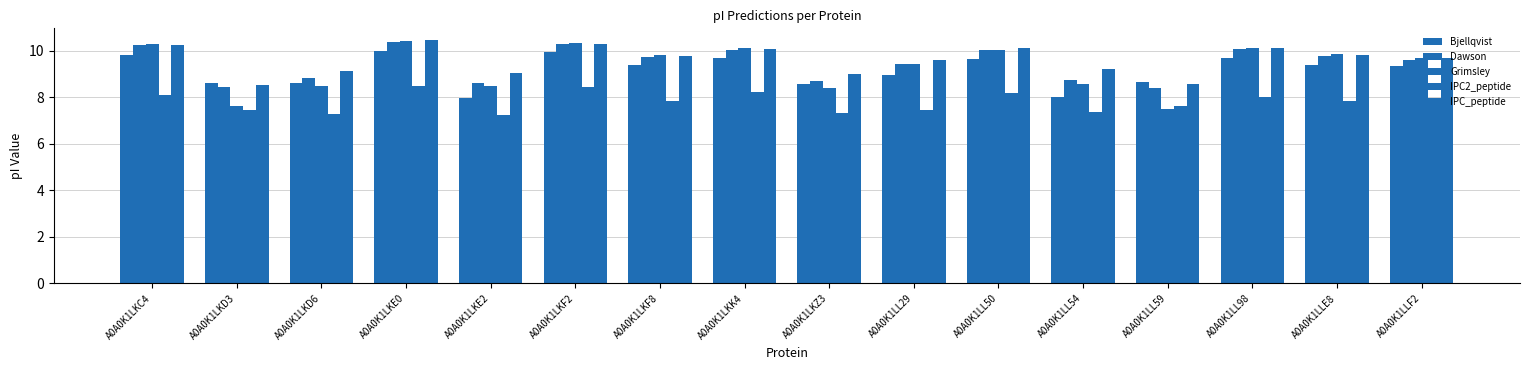

At which label does Grimsley first exceed 9?

A0A0K1LKC4